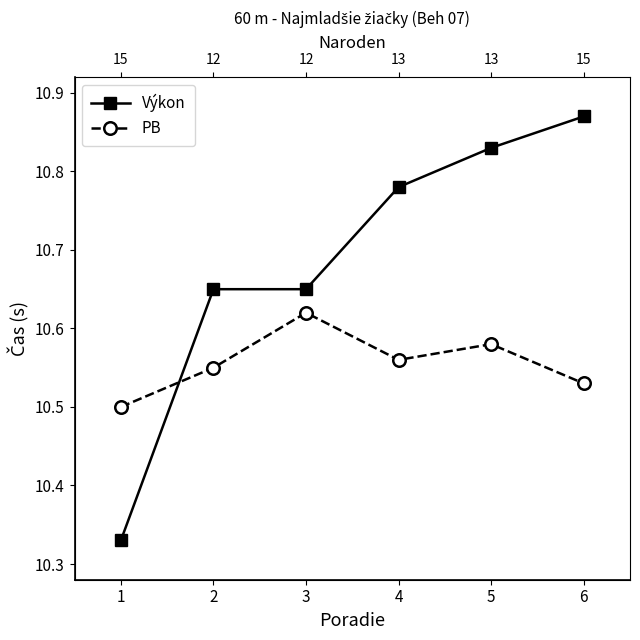

Count the Výkon values in the range 10 to 11.

6